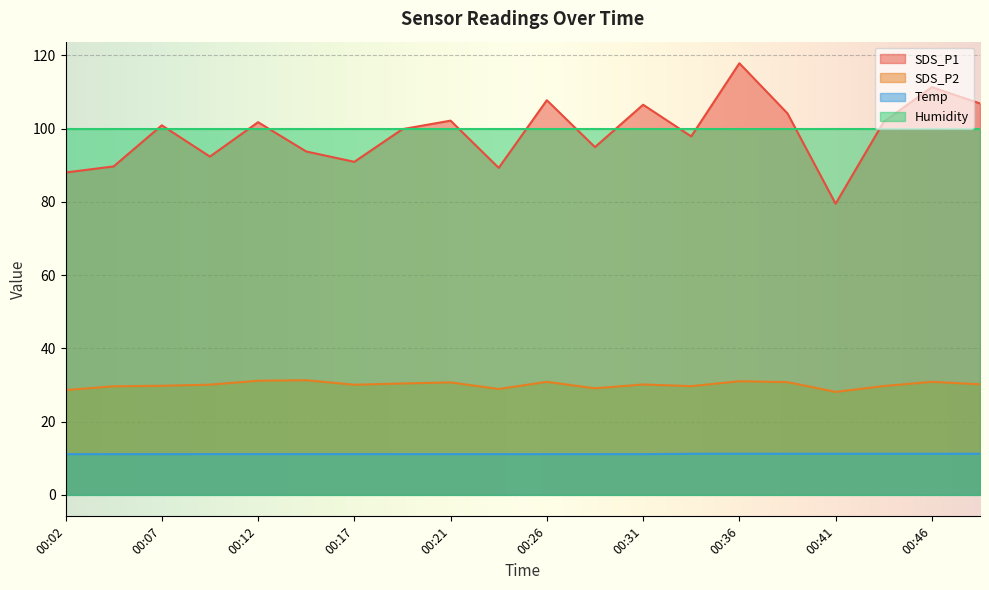

What is the value of the Temp point at the 12th from the left?

11.1